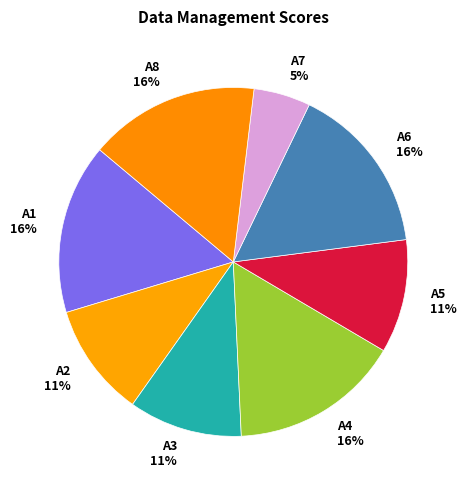

Is it true that A2 is 1% of the pie?

False